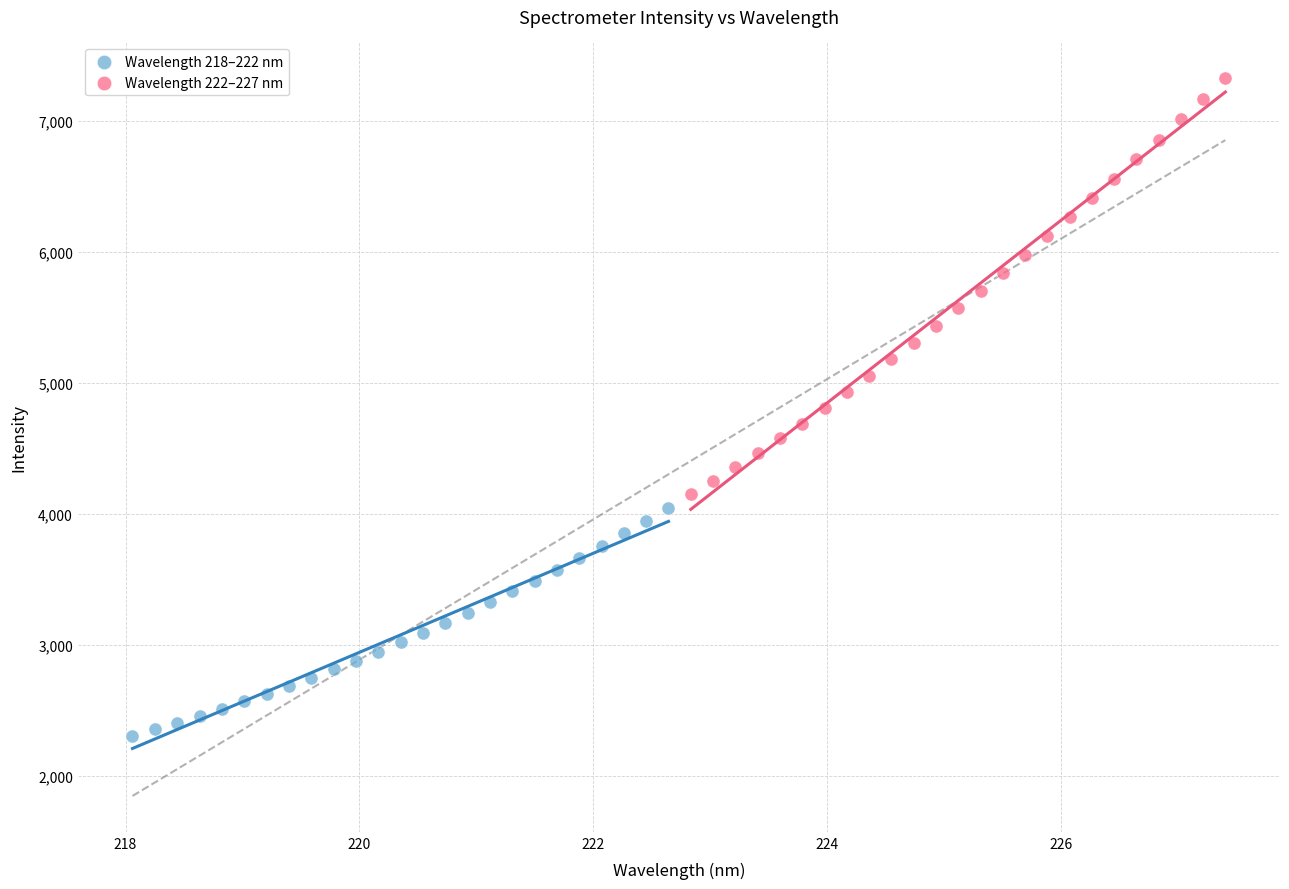

Which series reaches the minimum Y coordinate?

Wavelength 218–222 nm